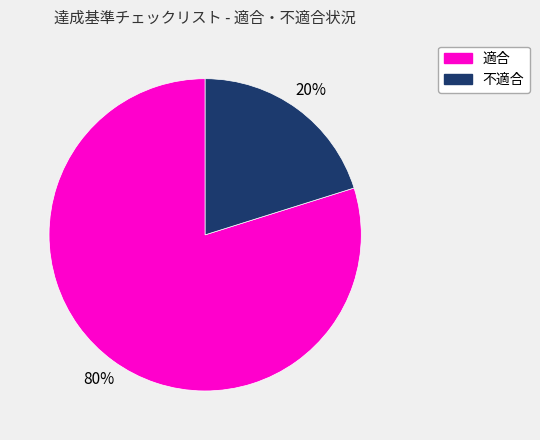

To the nearest percent, what is the average slice percentage?

50%